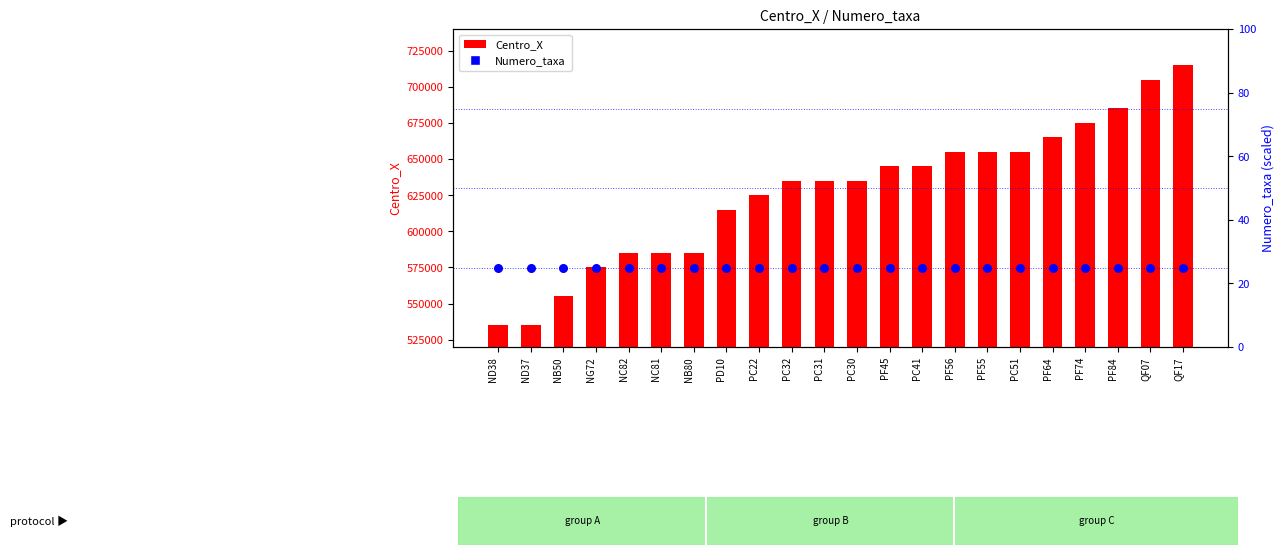

Is the value of Centro_X at PF74 greater than the value of Numero_taxa at PC22?

Yes